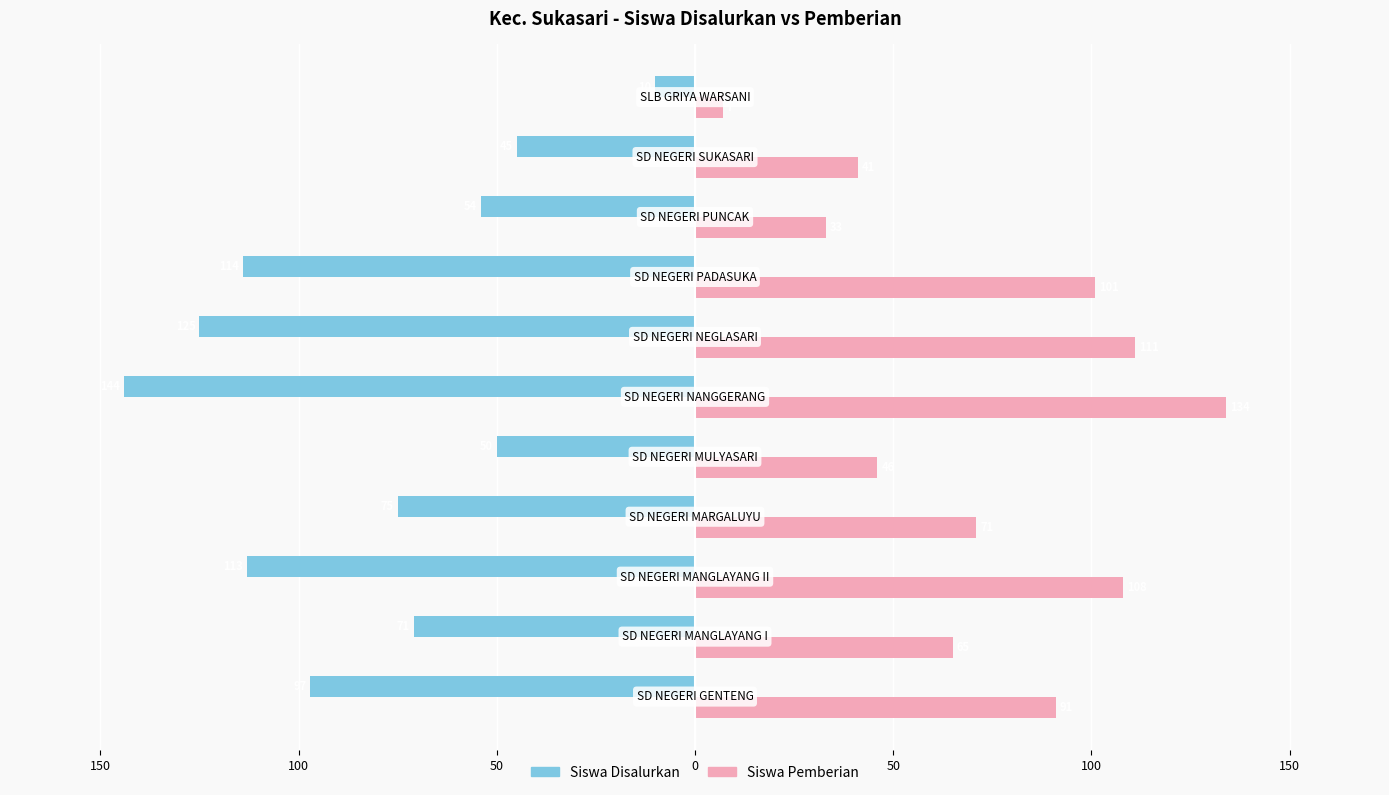

What are all the series names shown in the legend?

Siswa Disalurkan, Siswa Pemberian